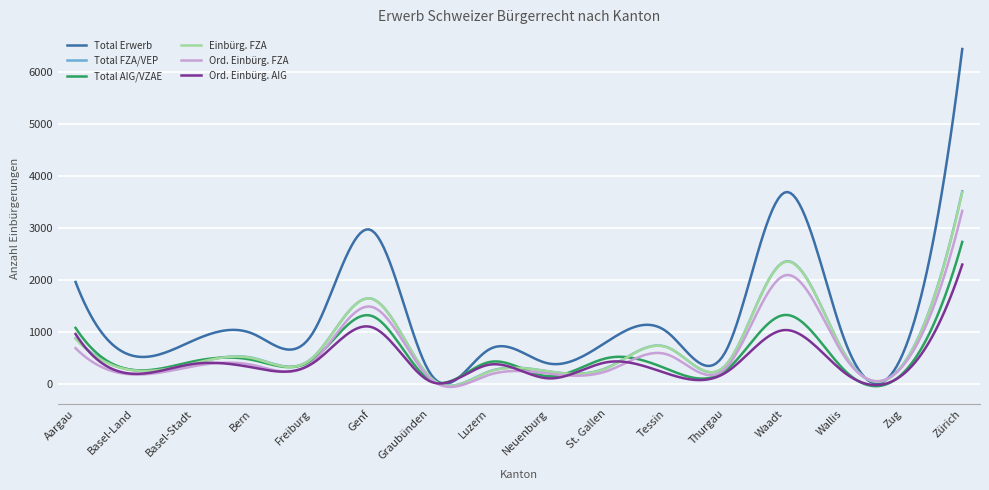

What is the maximum value shown in the chart?

6433.0